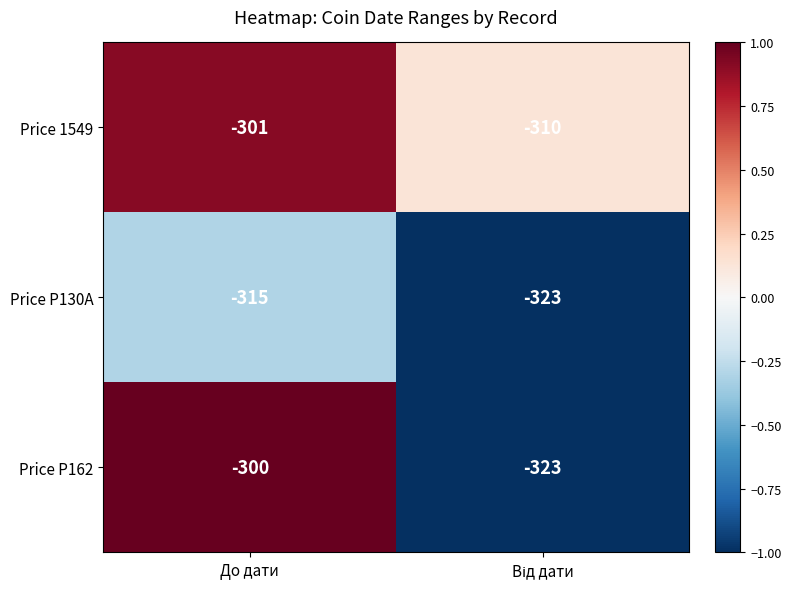

At До дати, list the series in order from smallest to largest.

Price P130A, Price 1549, Price P162